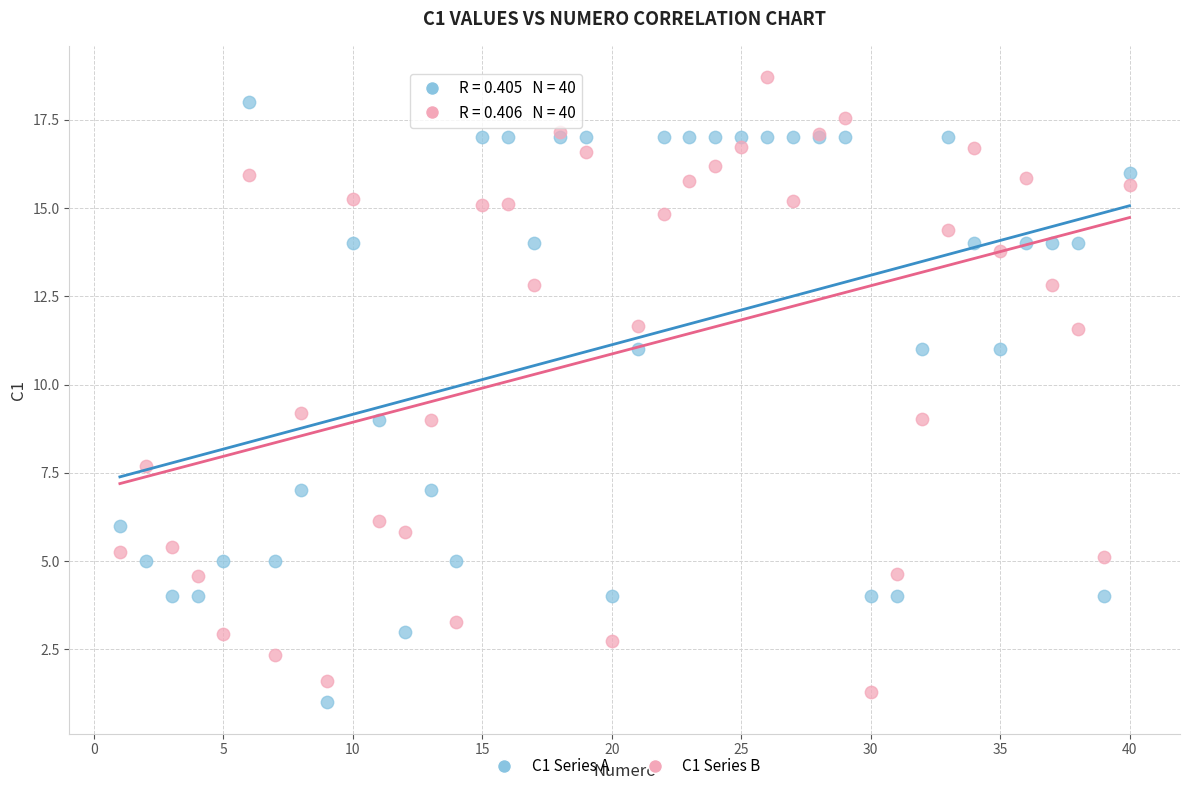

Which series has the largest Y range (max minus min)?

C1 Series B